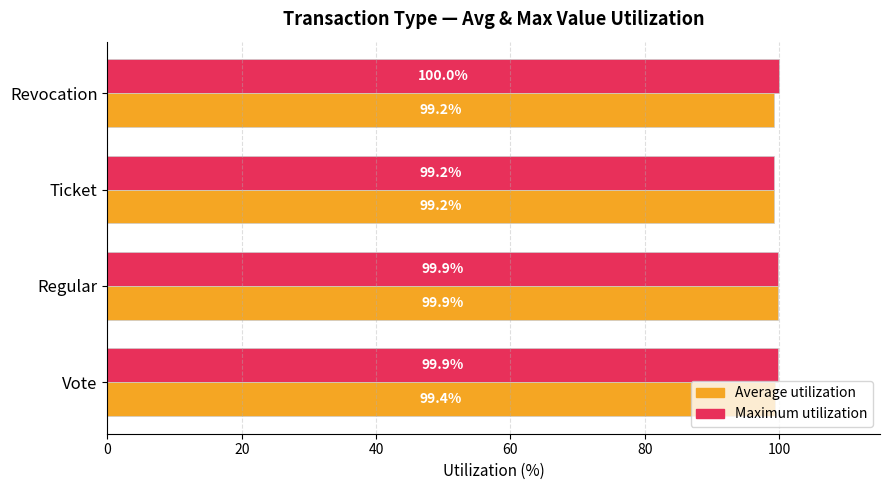

What is the smallest value displayed?

99.2